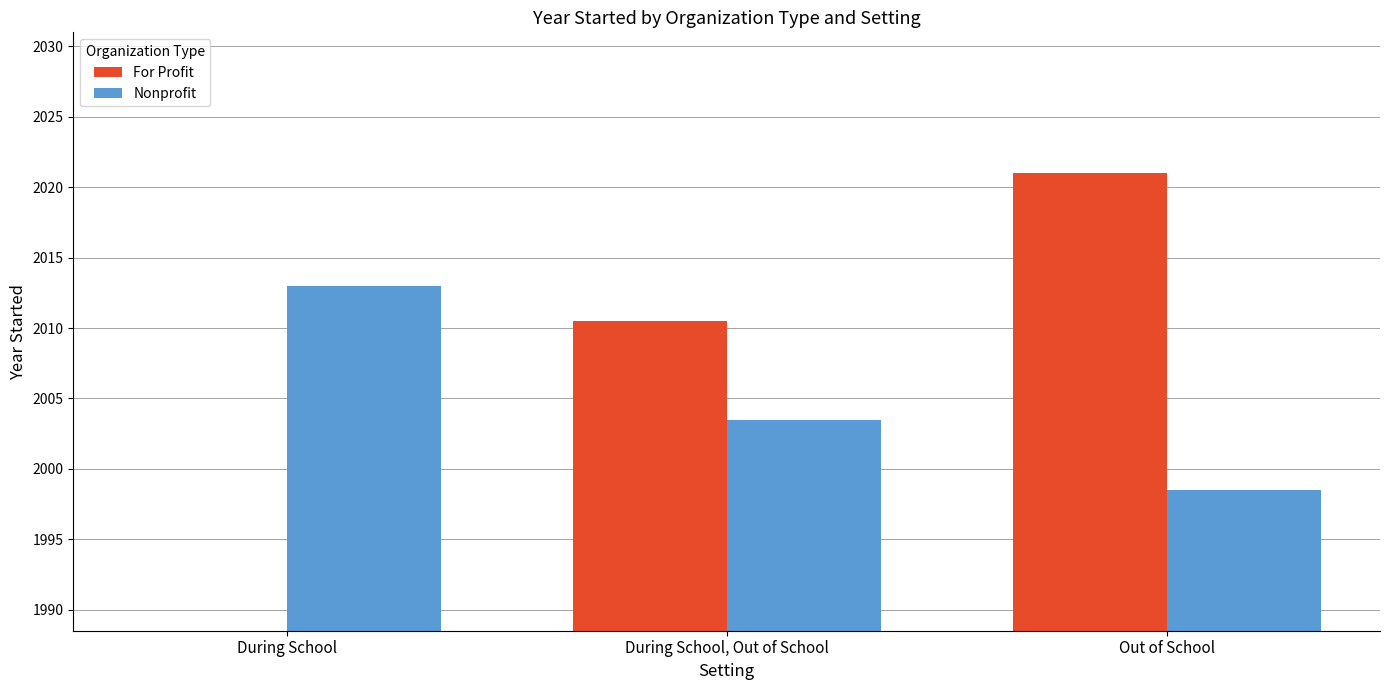

Reading left to right, extract all data points from this chart.

For Profit: 0.0	2010.5	2021.0
Nonprofit: 2013.0	2003.5	1998.5